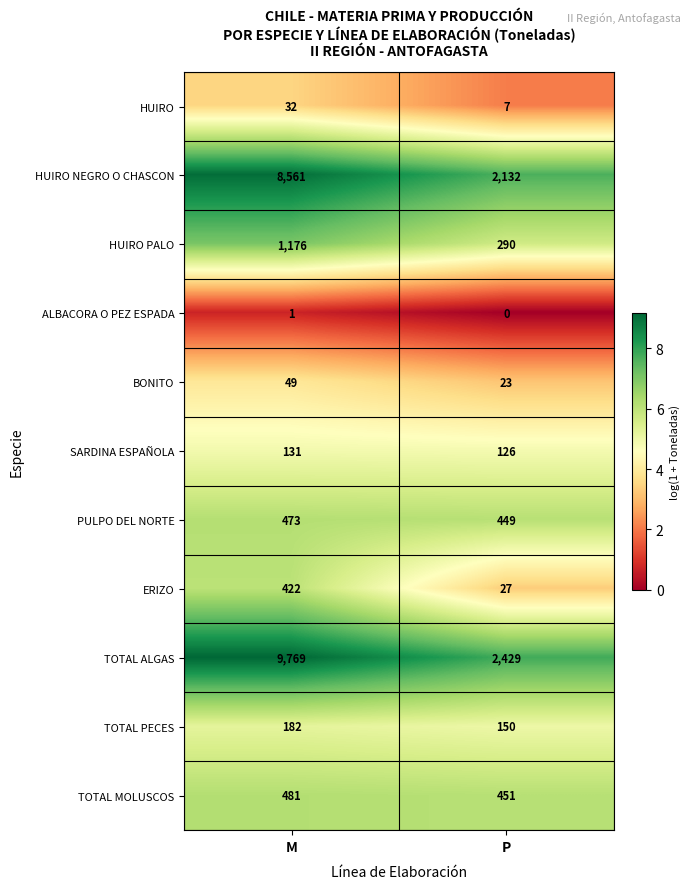

Reading left to right, transcribe all the data shown in this chart.

HUIRO: M=32	P=7
HUIRO NEGRO O CHASCON: M=8561	P=2132
HUIRO PALO: M=1176	P=290
ALBACORA O PEZ ESPADA: M=1	P=0
BONITO: M=49	P=23
SARDINA ESPAÑOLA: M=131	P=126
PULPO DEL NORTE: M=473	P=449
ERIZO: M=422	P=27
TOTAL ALGAS: M=9769	P=2429
TOTAL PECES: M=182	P=150
TOTAL MOLUSCOS: M=481	P=451